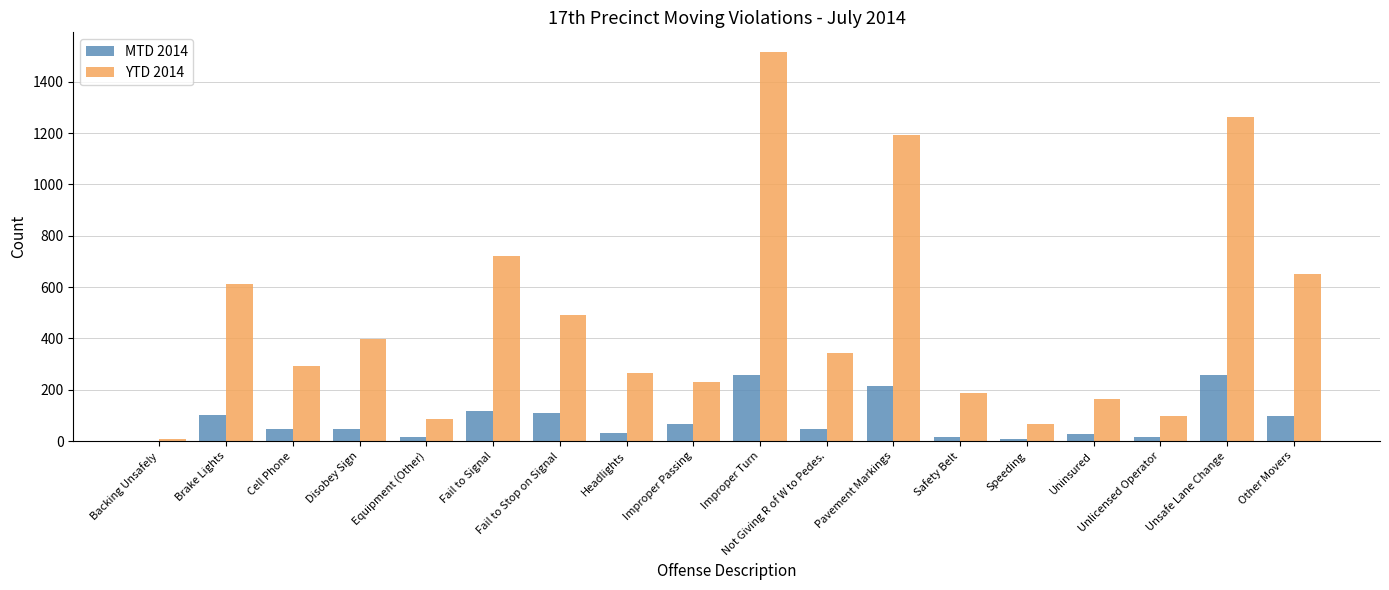

What is the total value across all series at Not Giving R of W to Pedes.?

391